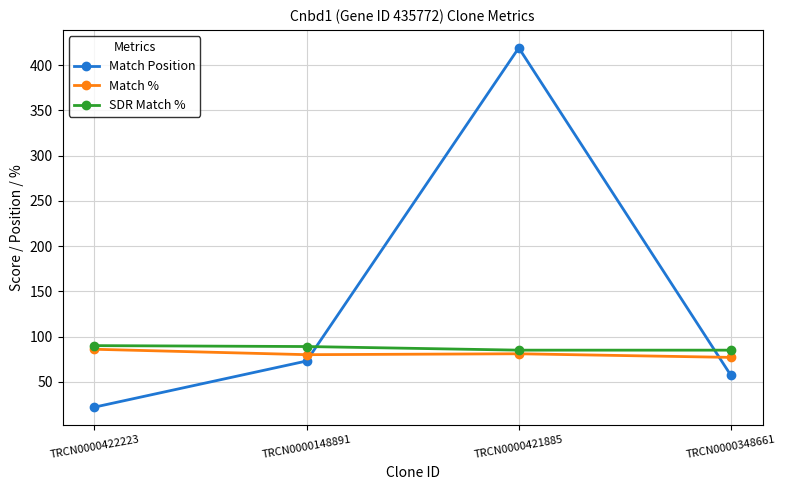

What is the label of the 4th point from the right?

TRCN0000422223